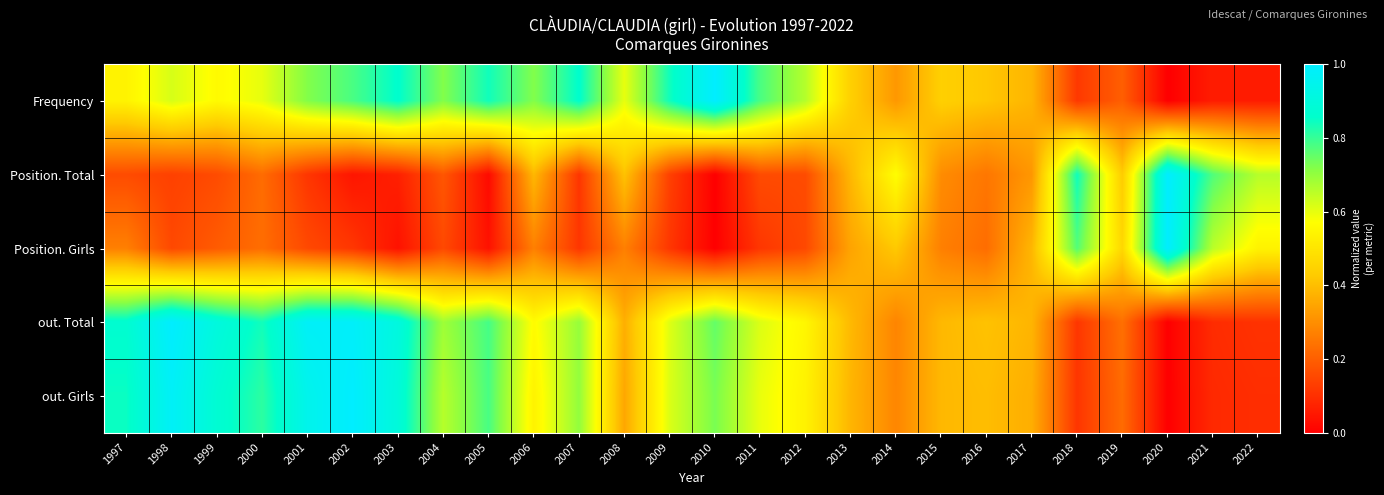

Reading left to right, extract all data points from this chart.

Frequency: 1997=0.5	1998=0.6	1999=0.6	2000=0.6	2001=0.7	2002=0.8	2003=0.9	2004=0.7	2005=0.8	2006=0.7	2007=0.9	2008=0.6	2009=0.8	2010=1.0	2011=0.8	2012=0.7	2013=0.4	2014=0.3	2015=0.4	2016=0.4	2017=0.4	2018=0.1	2019=0.2	2020=0.0	2021=0.1	2022=0.1
Position. Total: 1997=0.2	1998=0.1	1999=0.2	2000=0.2	2001=0.1	2002=0.0	2003=0.1	2004=0.2	2005=0.0	2006=0.4	2007=0.1	2008=0.4	2009=0.1	2010=0.0	2011=0.2	2012=0.2	2013=0.4	2014=0.6	2015=0.3	2016=0.2	2017=0.3	2018=0.8	2019=0.4	2020=1.0	2021=0.8	2022=0.7
Position. Girls: 1997=0.3	1998=0.2	1999=0.2	2000=0.2	2001=0.2	2002=0.1	2003=0.0	2004=0.2	2005=0.0	2006=0.3	2007=0.1	2008=0.3	2009=0.1	2010=0.0	2011=0.1	2012=0.2	2013=0.3	2014=0.4	2015=0.3	2016=0.2	2017=0.4	2018=0.8	2019=0.5	2020=1.0	2021=0.7	2022=0.5
out. Total: 1997=0.9	1998=1.0	1999=0.9	2000=0.8	2001=1.0	2002=1.0	2003=0.9	2004=0.7	2005=0.8	2006=0.6	2007=0.7	2008=0.4	2009=0.6	2010=0.8	2011=0.6	2012=0.5	2013=0.4	2014=0.3	2015=0.4	2016=0.4	2017=0.4	2018=0.1	2019=0.2	2020=0.0	2021=0.1	2022=0.1
out. Girls: 1997=0.8	1998=1.0	1999=0.9	2000=0.8	2001=0.9	2002=1.0	2003=0.9	2004=0.7	2005=0.8	2006=0.5	2007=0.7	2008=0.4	2009=0.6	2010=0.7	2011=0.6	2012=0.5	2013=0.4	2014=0.3	2015=0.4	2016=0.4	2017=0.4	2018=0.1	2019=0.2	2020=0.0	2021=0.1	2022=0.1